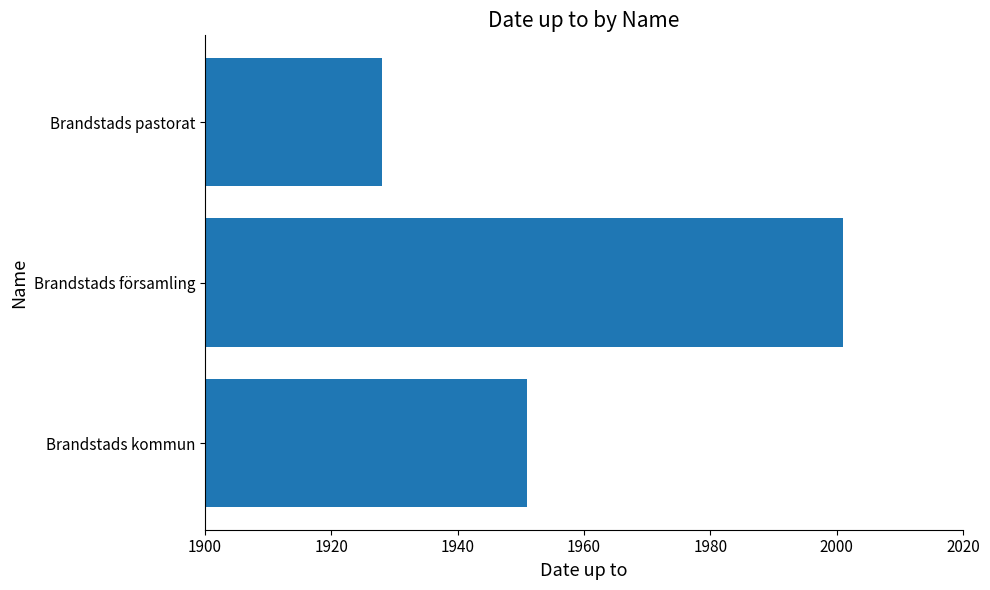

Reading bottom to top, list all the values displayed in this chart.

Brandstads kommun=1951	Brandstads församling=2001	Brandstads pastorat=1928